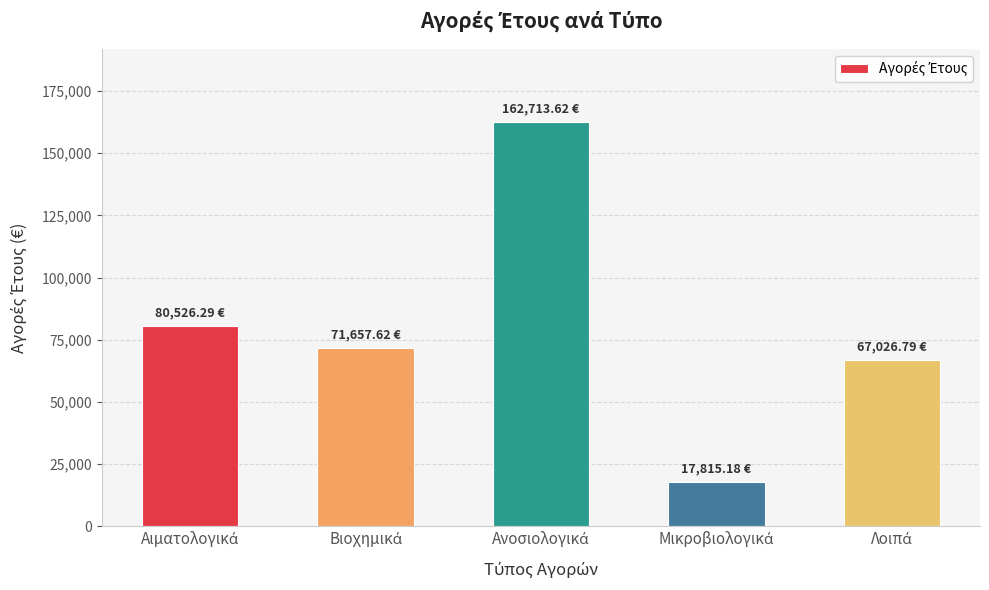

Does the chart contain any negative values?

No